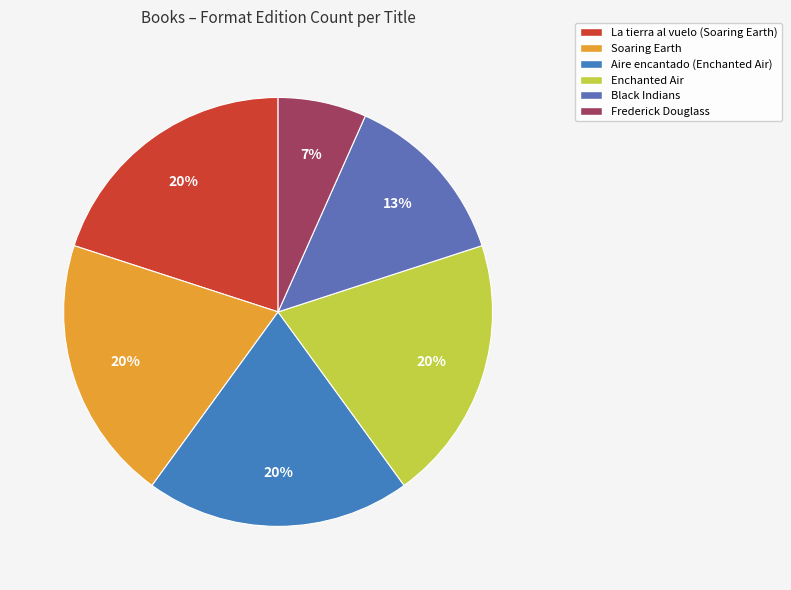

Is there any slice that represents more than half of the pie?

No